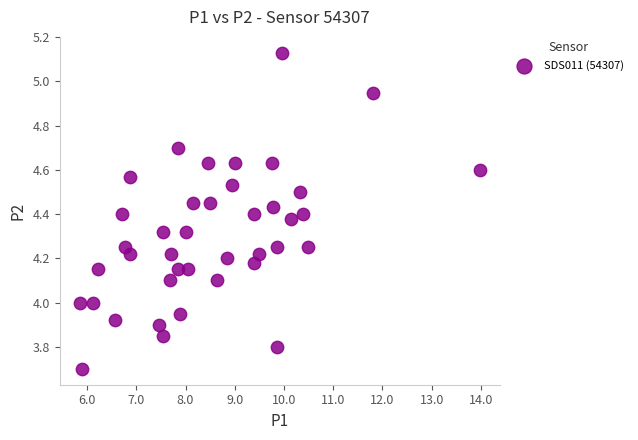

What is the range of X values (max minus min)?

8.1